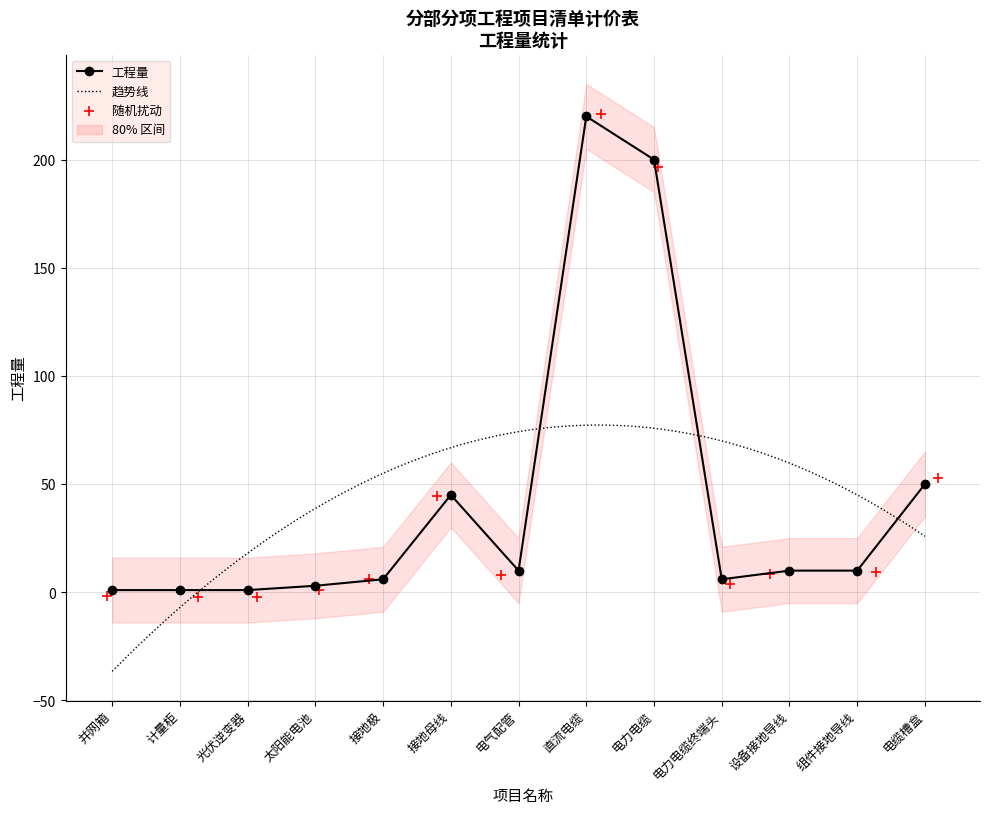

What is the ratio of the value at 接地极 to the value at 光伏逆变器?

6.0